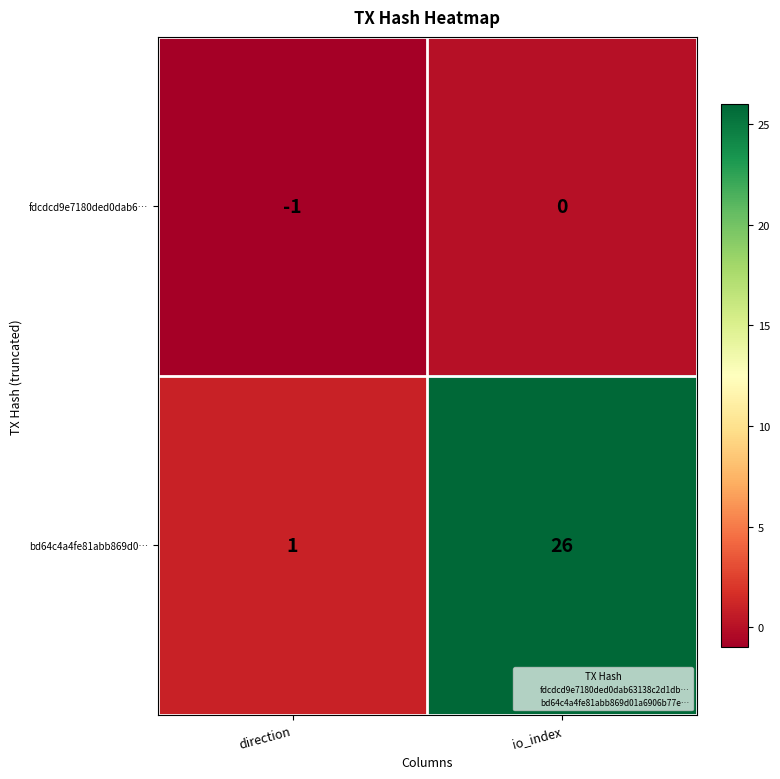

What is the sum of the bd64c4a4fe81abb869d0… values at direction and io_index?

27